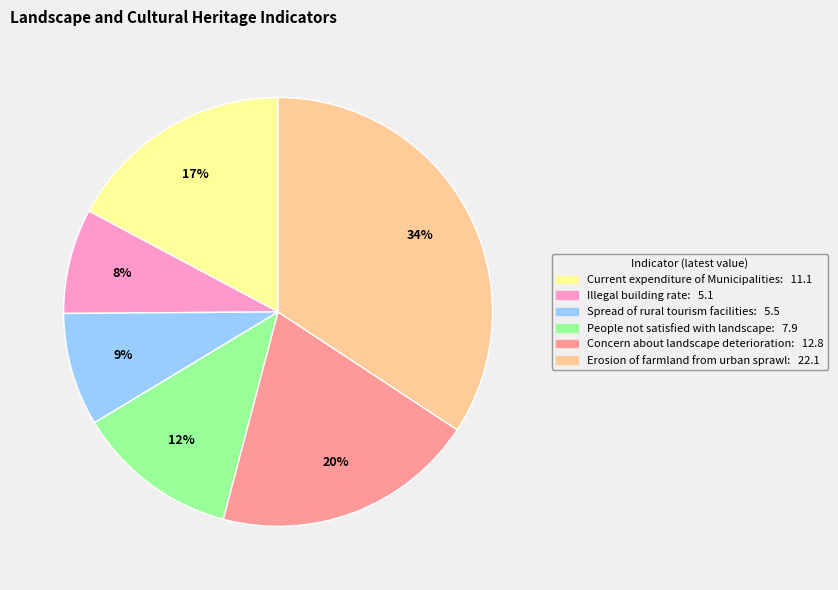

Between People not satisfied with landscape and Erosion of farmland from urban sprawl, which is larger?

Erosion of farmland from urban sprawl